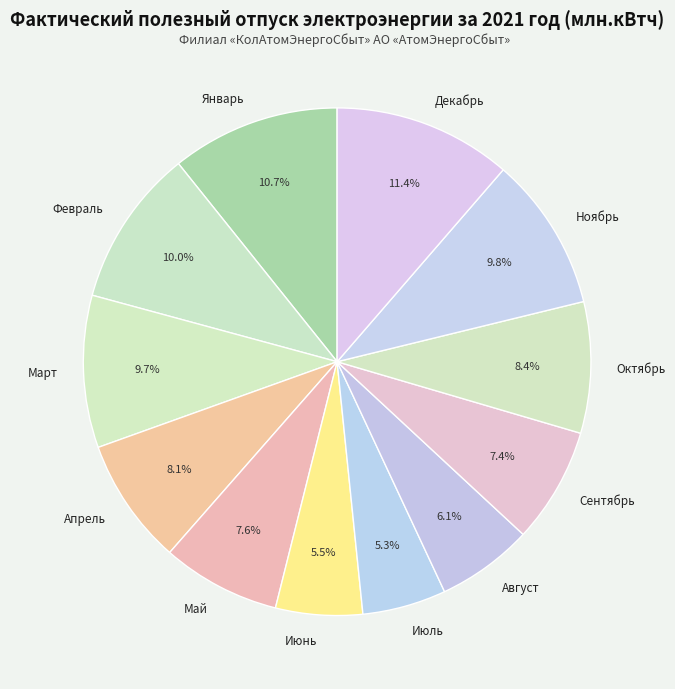

How many segments does this pie chart have?

12